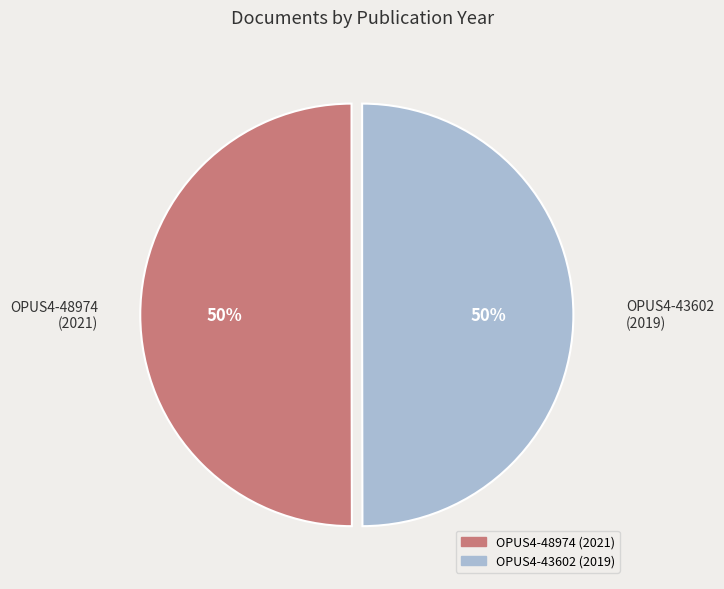

True or false: OPUS4-48974 accounts for 40% of the total.

False